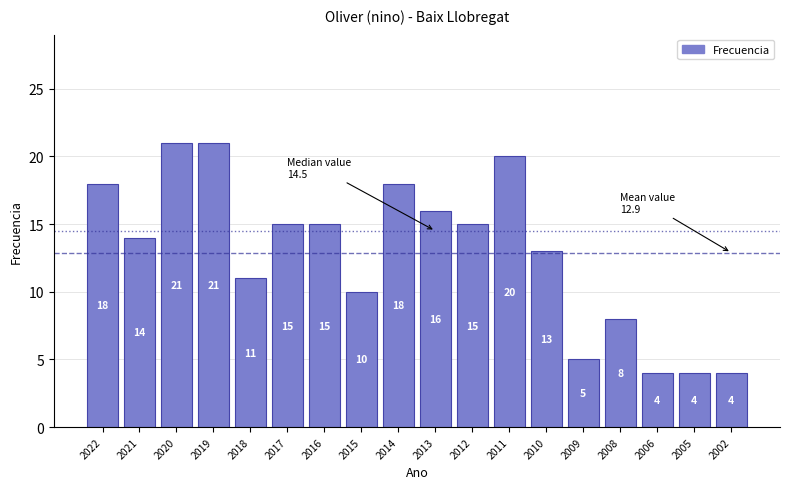

Reading left to right, what are all the values shown in this chart?

18	14	21	21	11	15	15	10	18	16	15	20	13	5	8	4	4	4